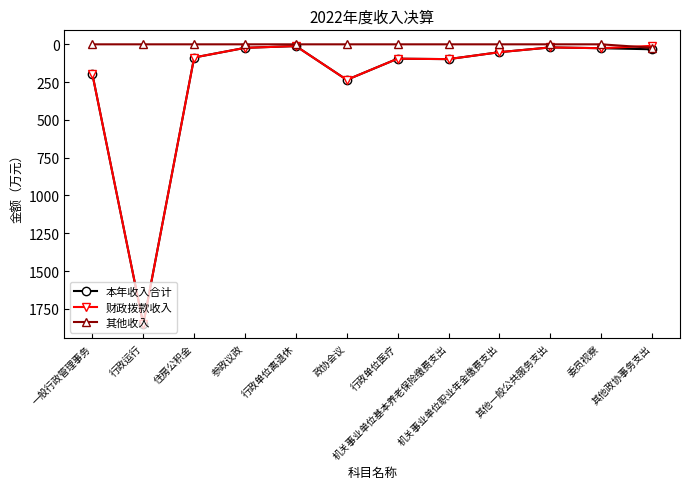

What is the value of the 本年收入合计 point at the 9th from the left?

52.0